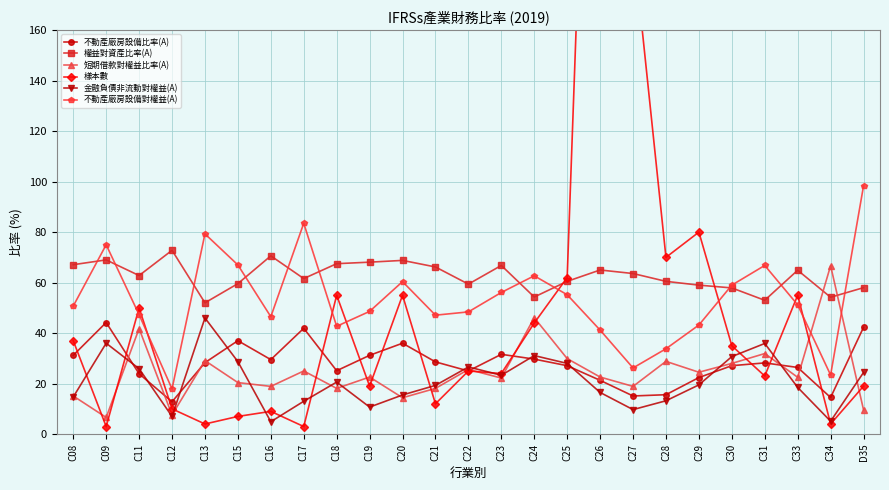

What is the value of the 樣本數 point at the 9th from the left?

55.0